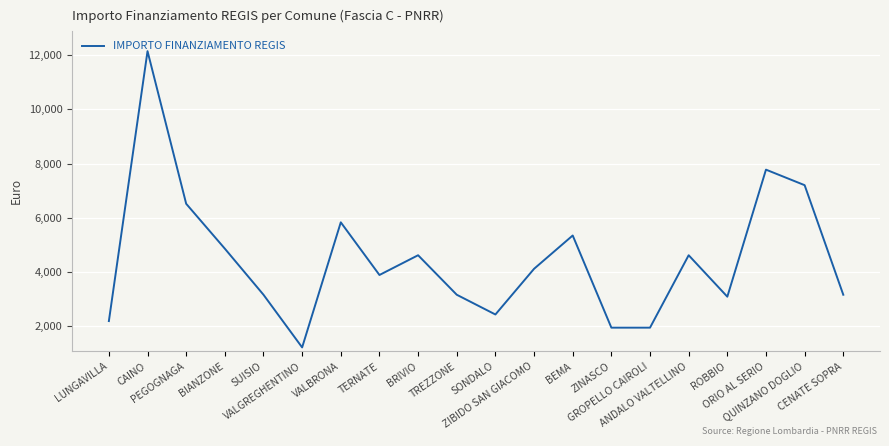

What is the difference between the values at ROBBIO and TREZZONE?

72